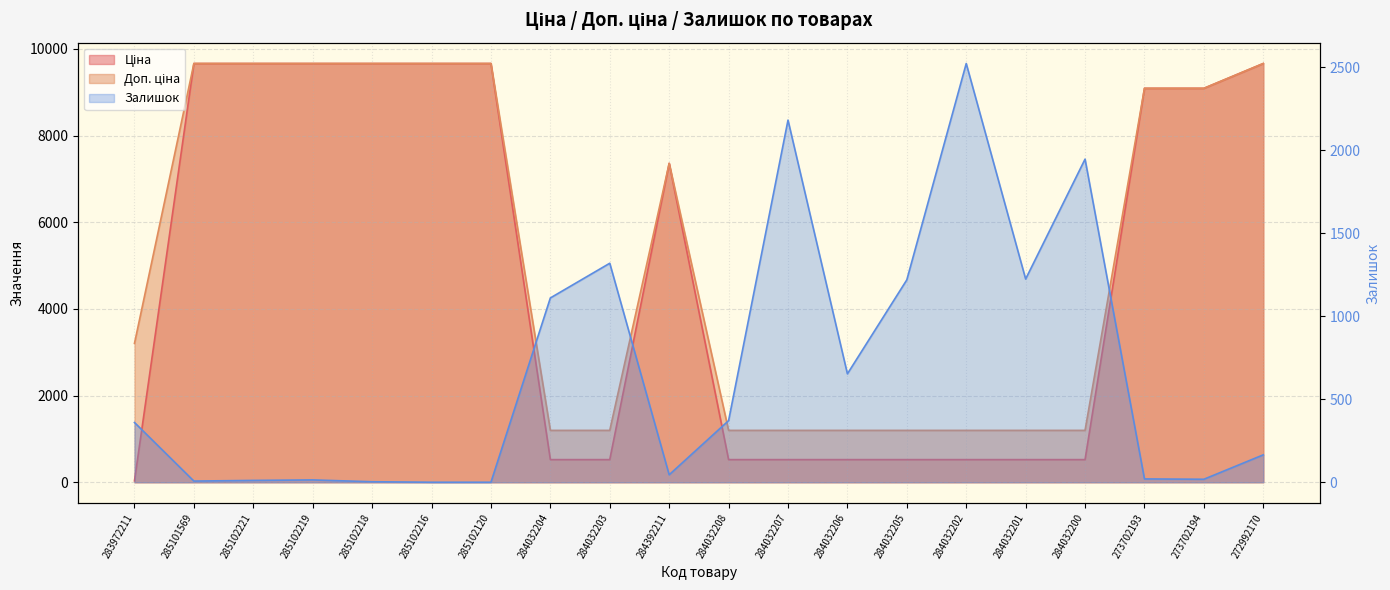

True or false: Доп. ціна has a value of 4549.4 at 273702194.

False